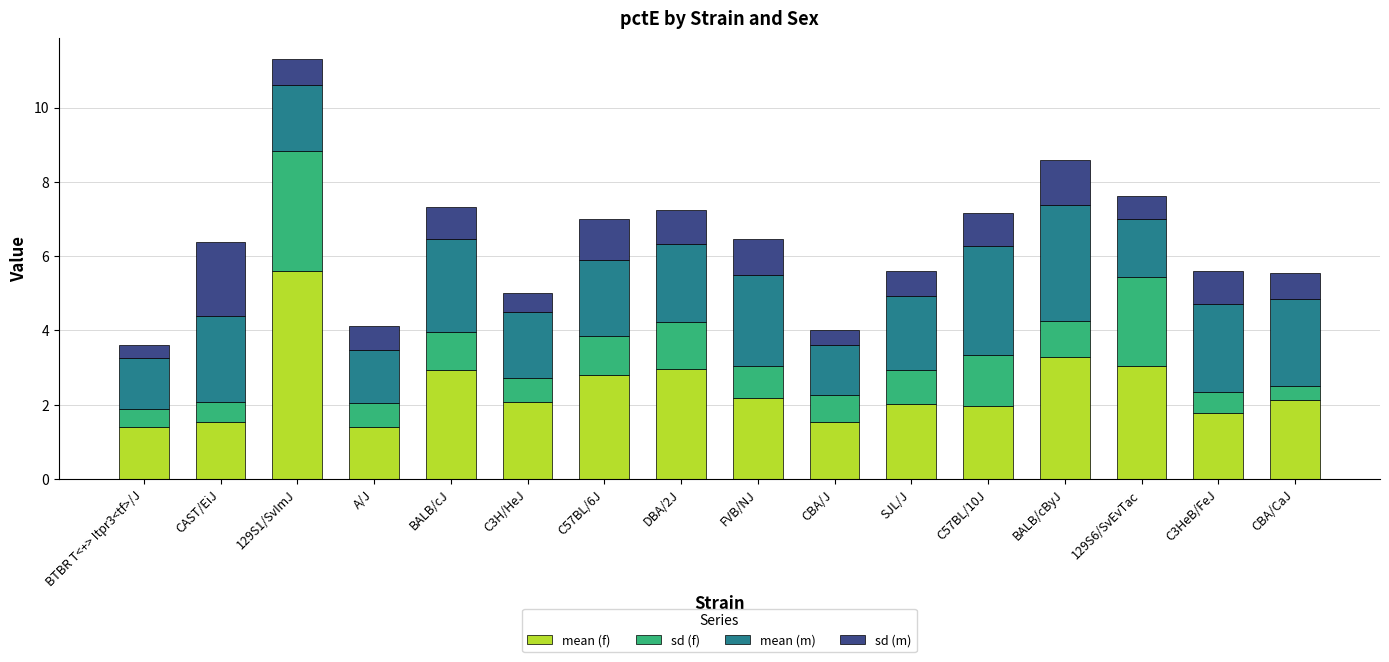

At which category is the sum across all series the highest?

129S1/SvImJ